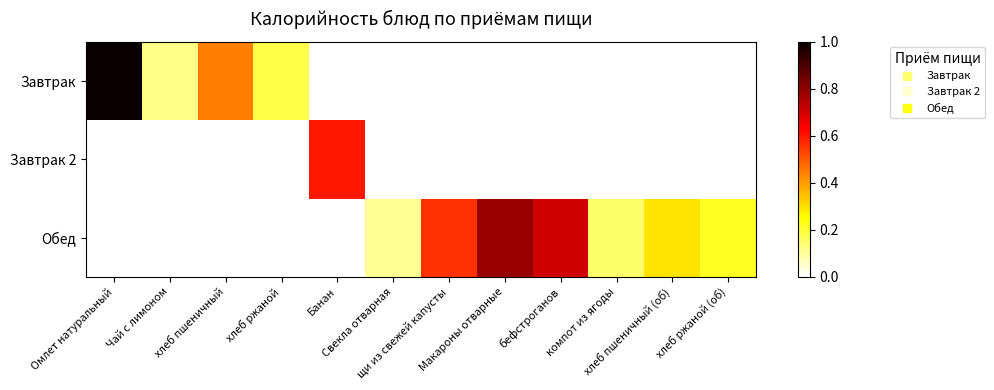

What is the greatest value displayed?

1.0